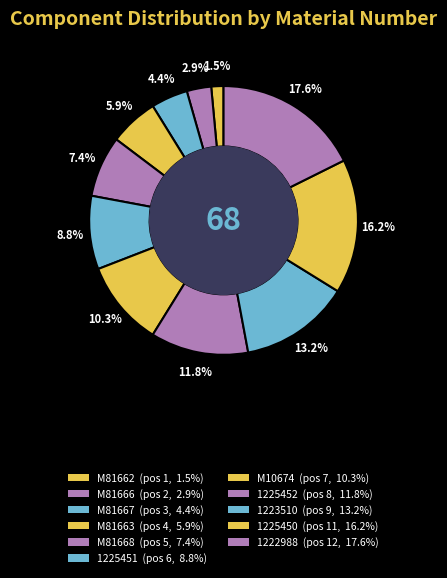

Which category has the biggest portion of the pie?

1222988